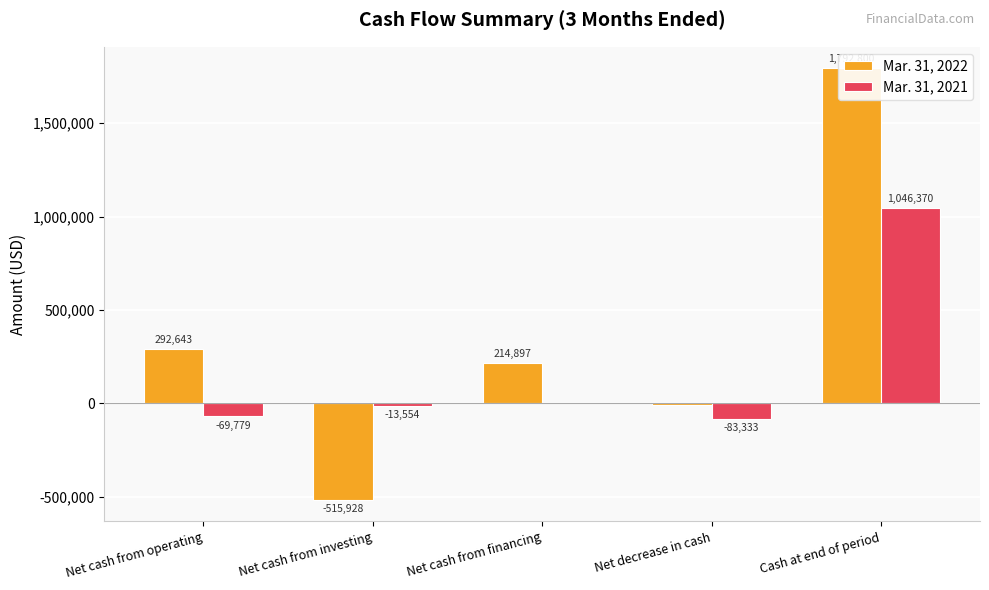

List the series in order of their overall mean, highest first.

Mar. 31, 2022, Mar. 31, 2021